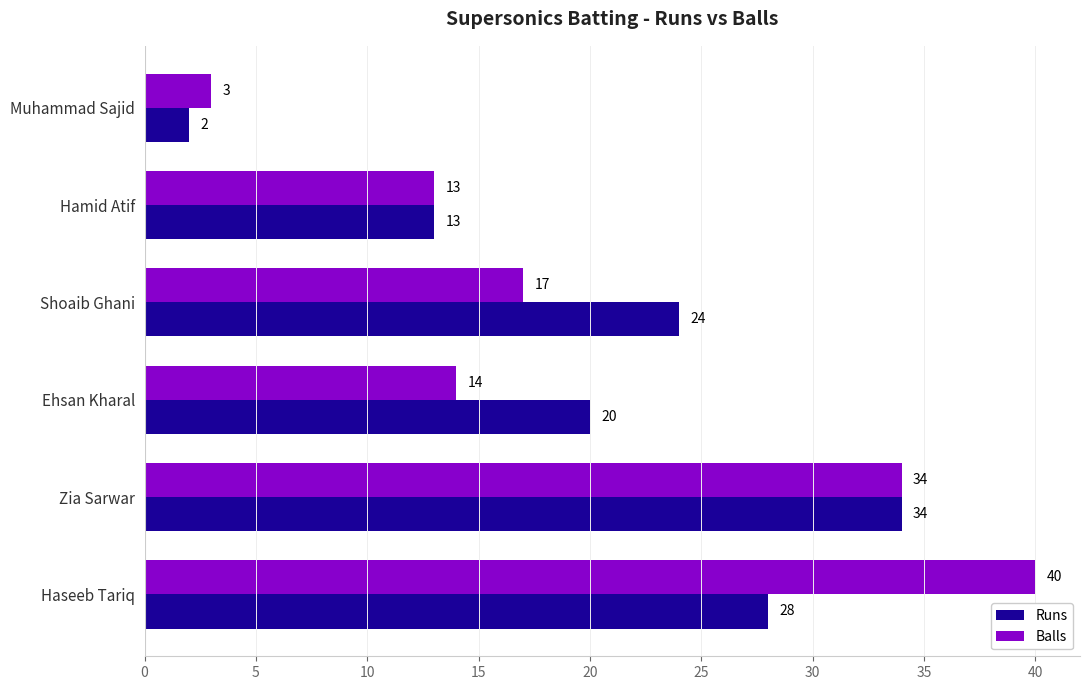

How many data points does each series have?

6